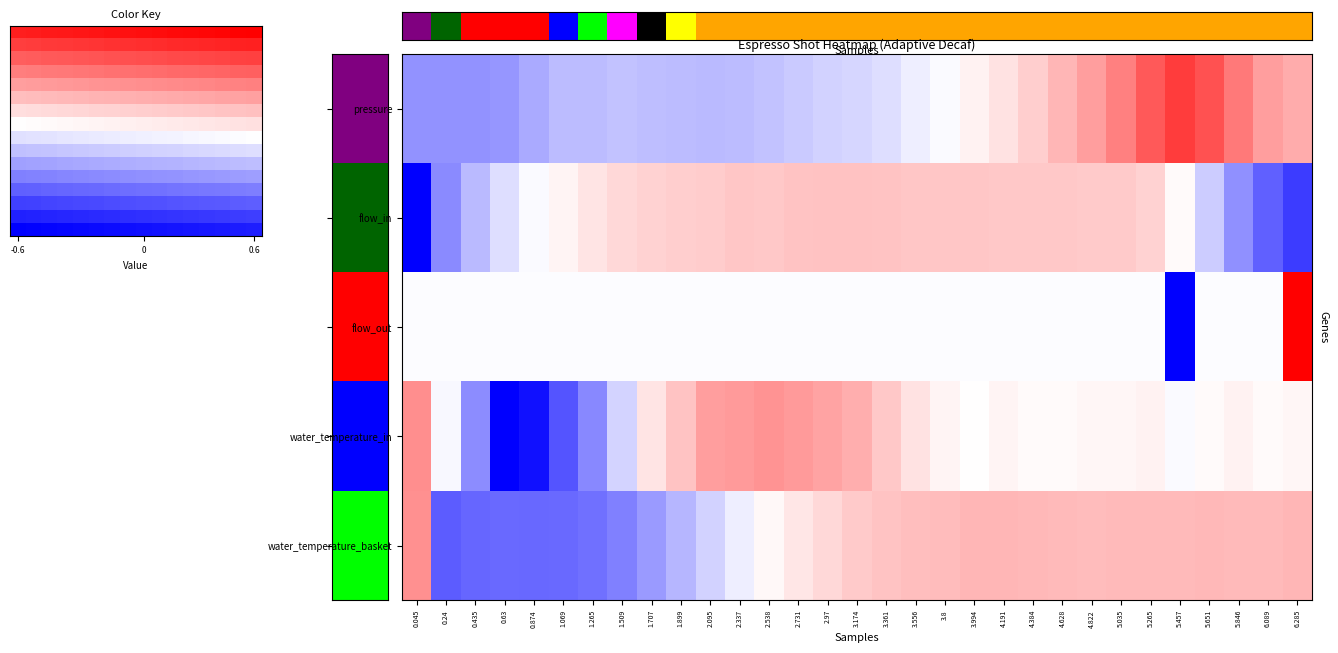

At how many categories does at least one series exceed 1?

13